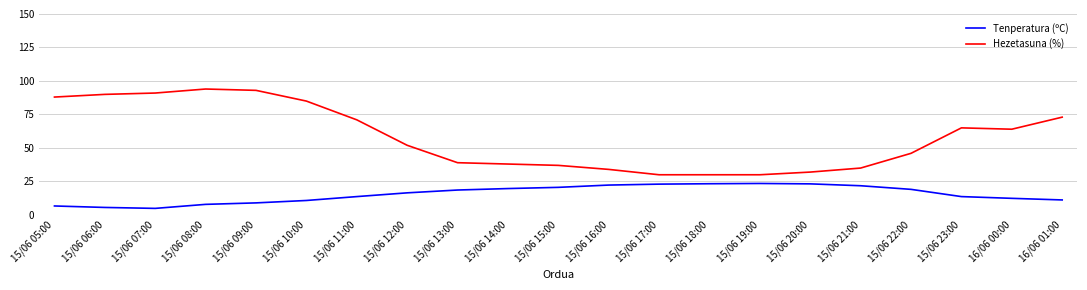

Which series has the largest total across all categories?

Hezetasuna (%)